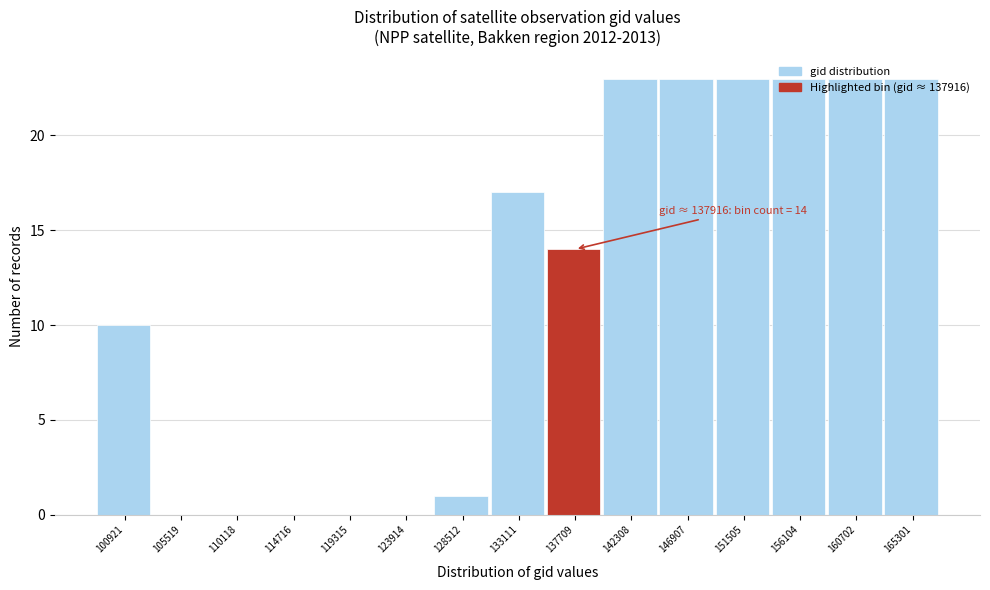

At which label is the value closest to 11?

100921